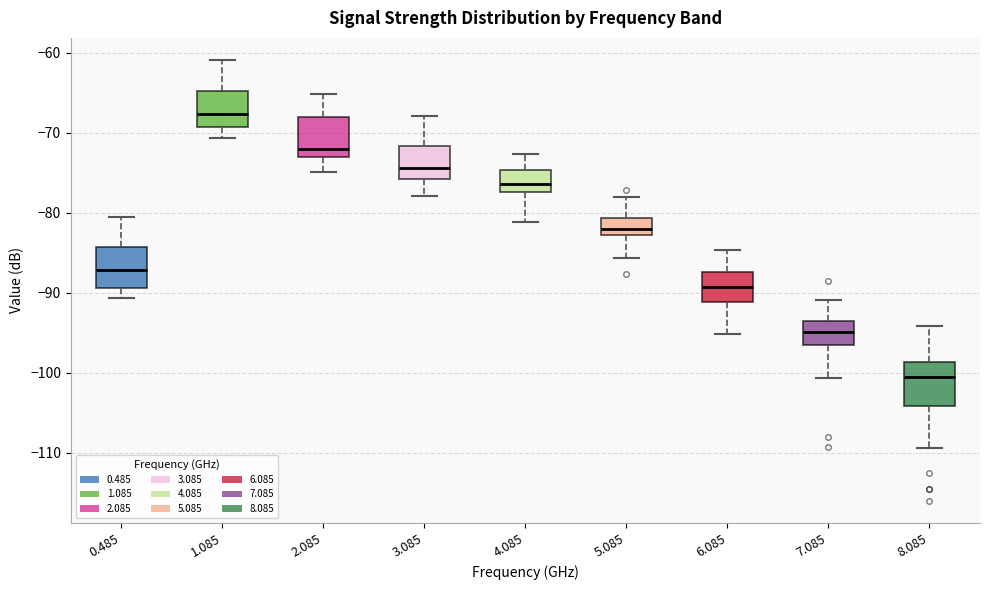

Where is the lower edge of the box at x = 1.085 on the y-axis? The values are not printed on the chart, so give them approximately, as read against the axis.

-69